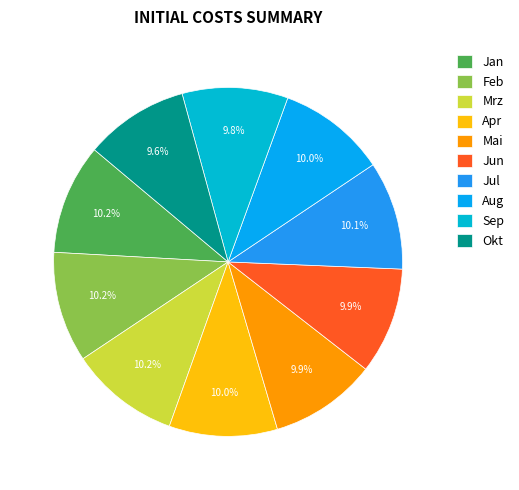

What is the smallest slice in the pie chart?

Okt